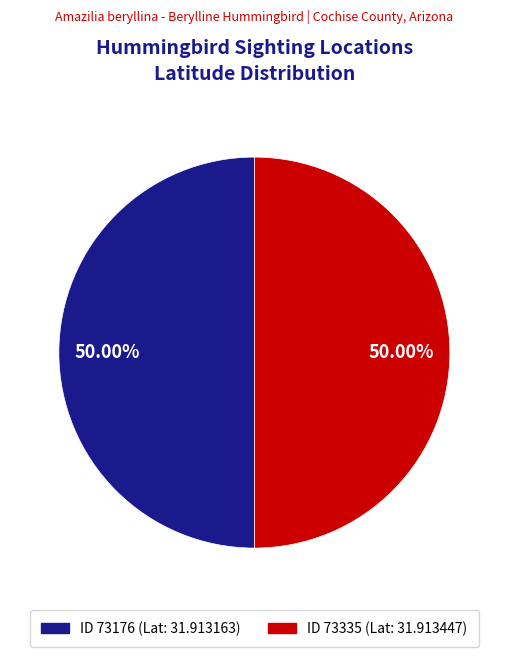

What is the ratio of the value at ID 73335 (Lat: 31.913447) to the value at ID 73176 (Lat: 31.913163)?

1.0